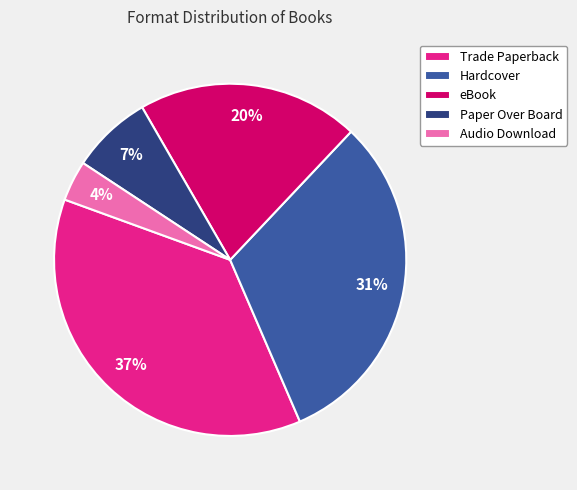

What percentage is the Trade Paperback slice, to the nearest percent?

37%